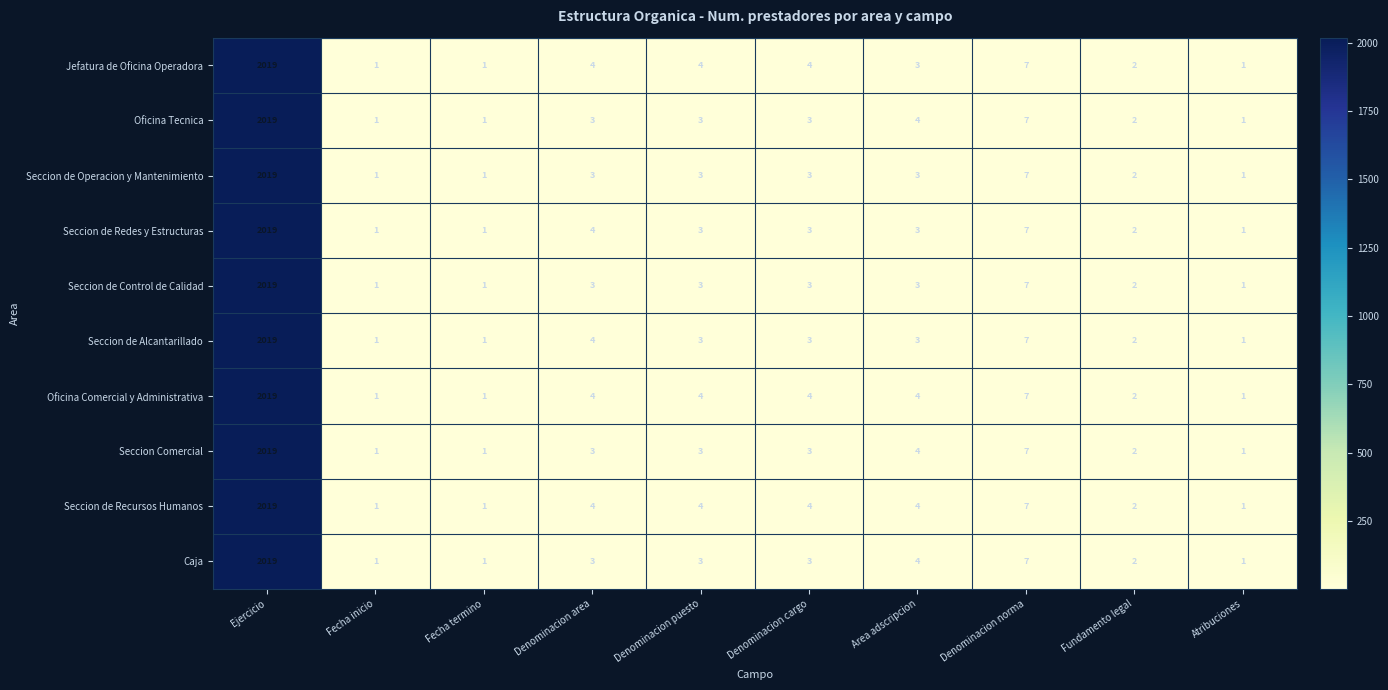

Is it true that Seccion de Alcantarillado equals 2 at Fecha inicio?

False